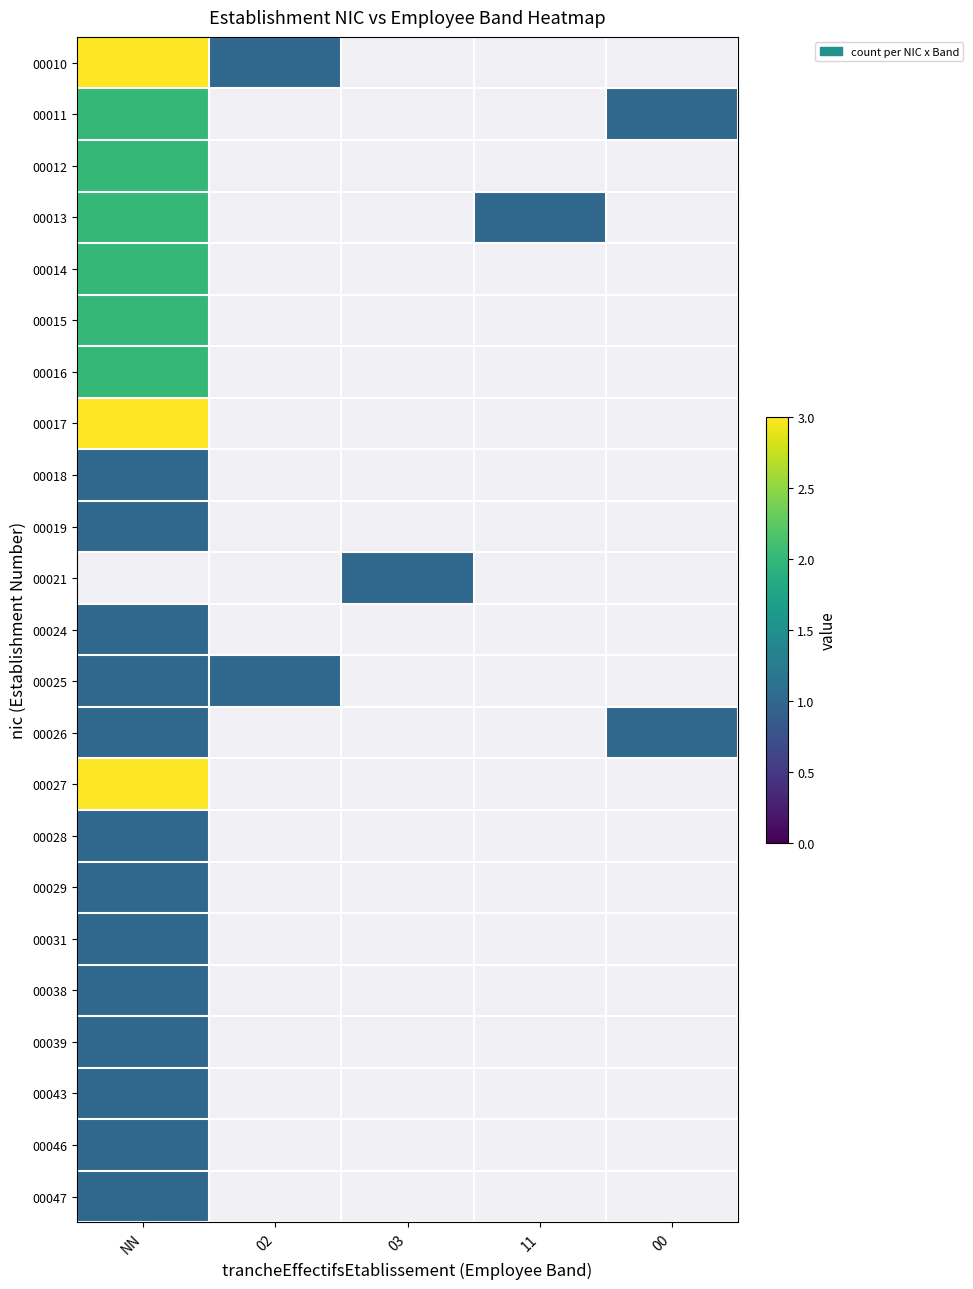

Which category has the highest value across all series?

NN